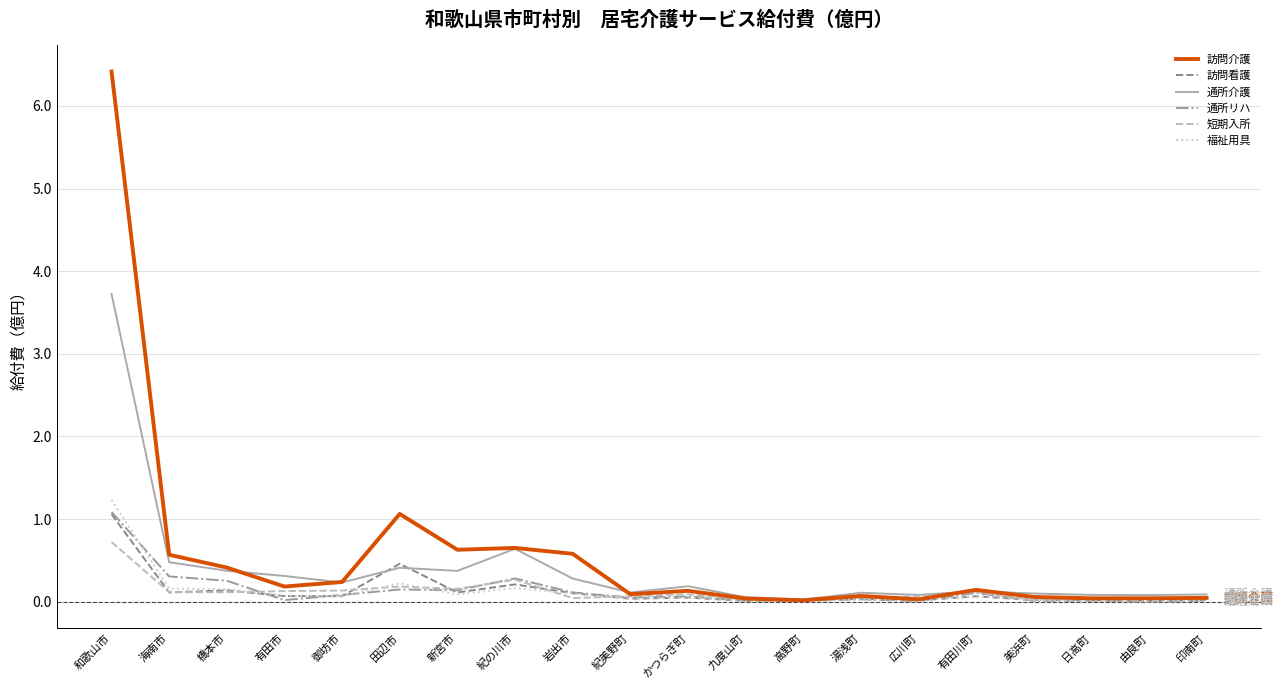

What are all the series names shown in the legend?

訪問介護, 訪問看護, 通所介護, 通所リハ, 短期入所, 福祉用具